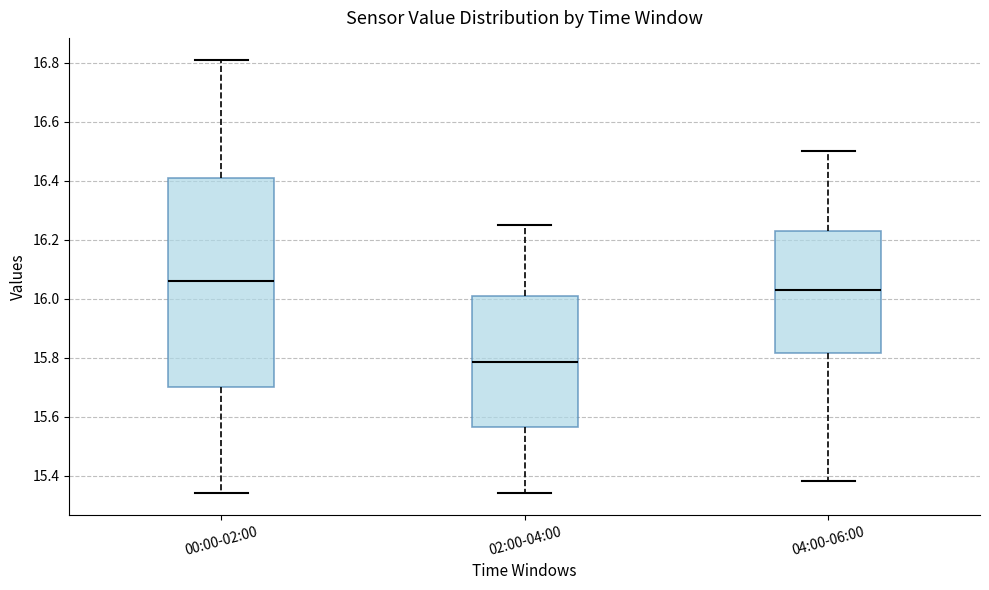

Where does the lower whisker of the box for 04:00-06:00 end on the y-axis? The values are not printed on the chart, so give them approximately, as read against the axis.

15.38